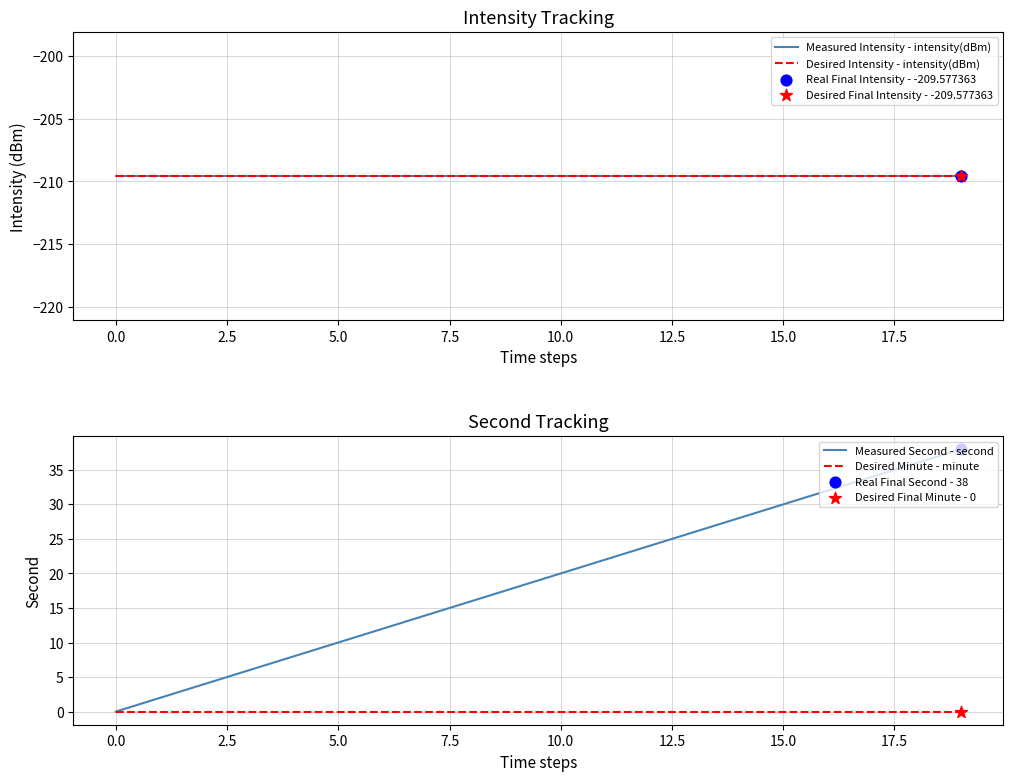

What is the total value across all series at 11?

-397.2